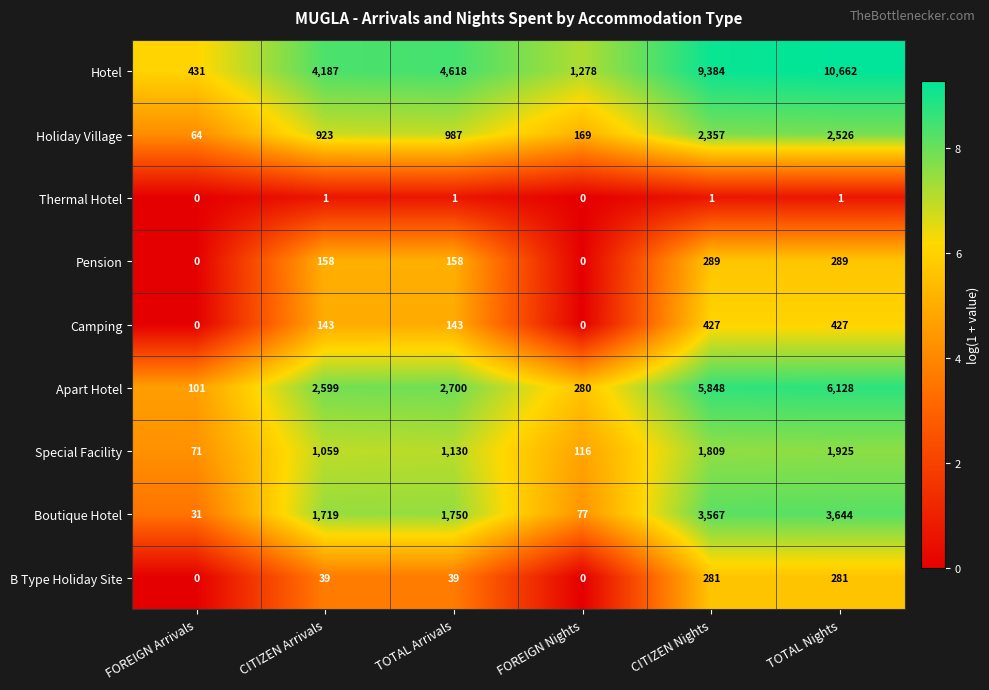

How many values in the Special Facility series are below 1130?

3